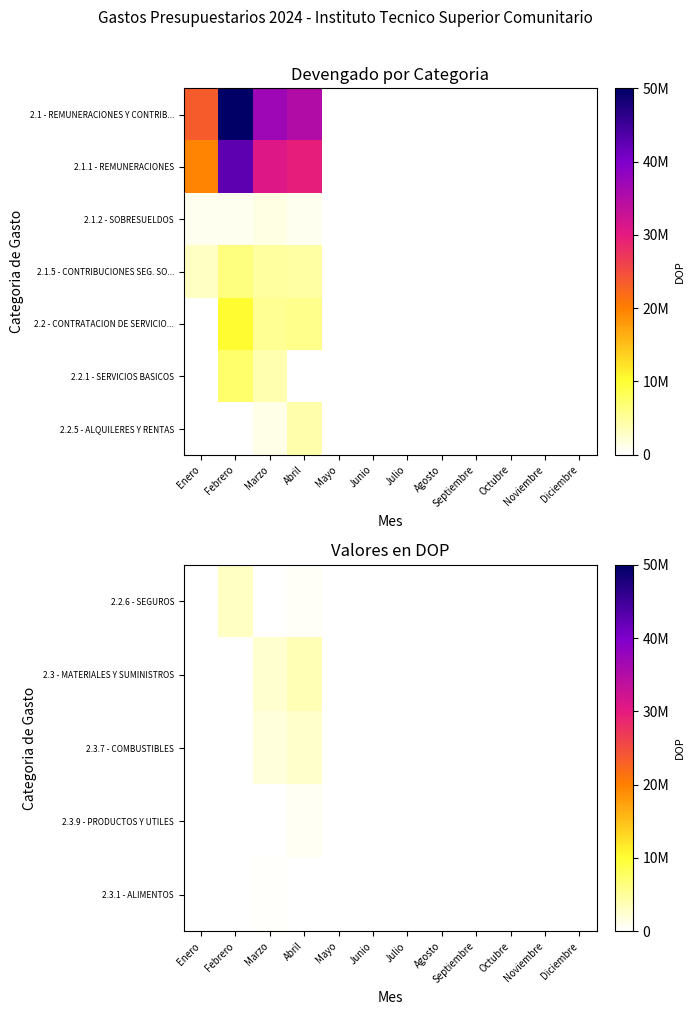

Which label corresponds to the smallest value in the chart?

Enero